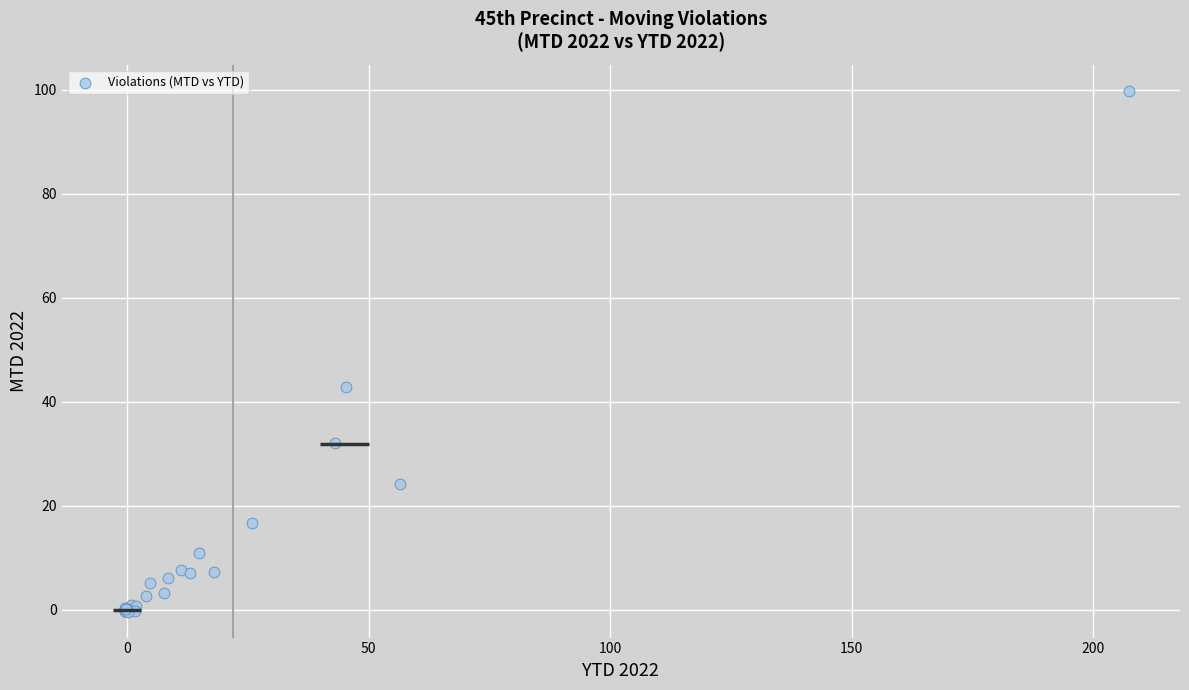

What Y value in the scatter plot is closest to 49?

42.8